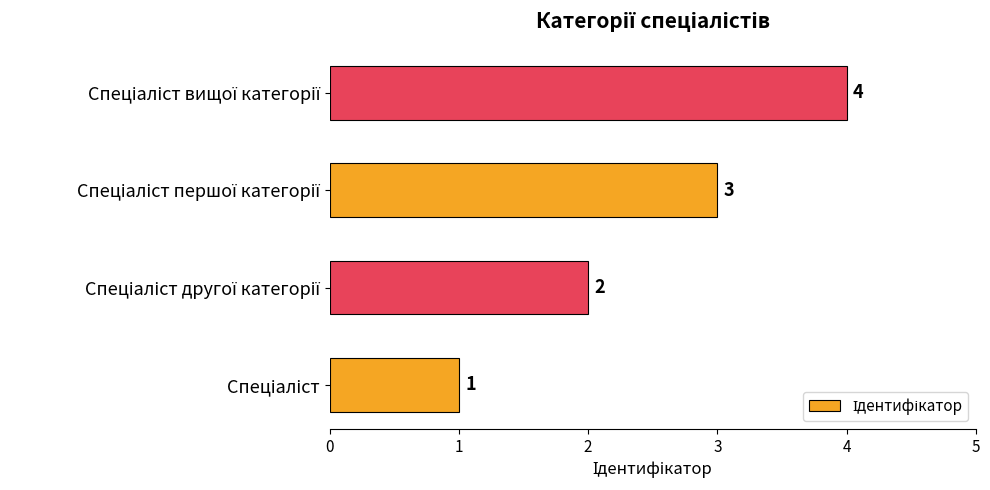

What is the sum of all values?

10